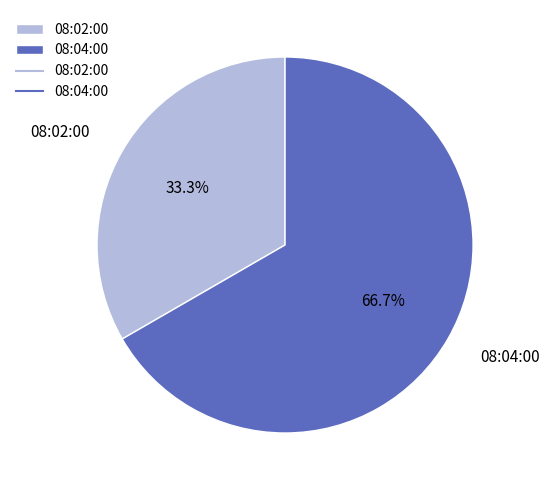

How many segments does this pie chart have?

2